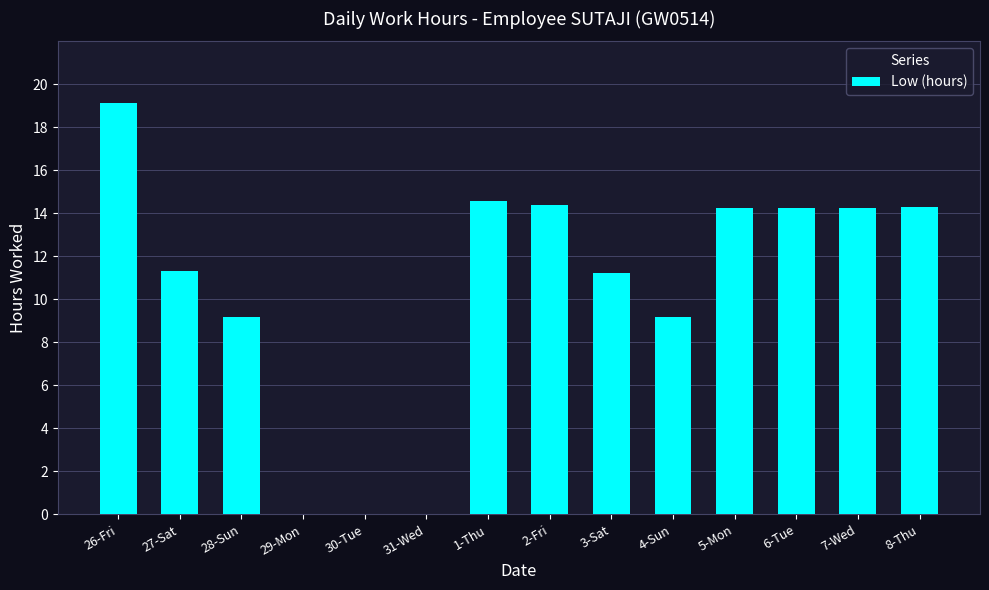

Which label corresponds to the largest value in the chart?

26-Fri